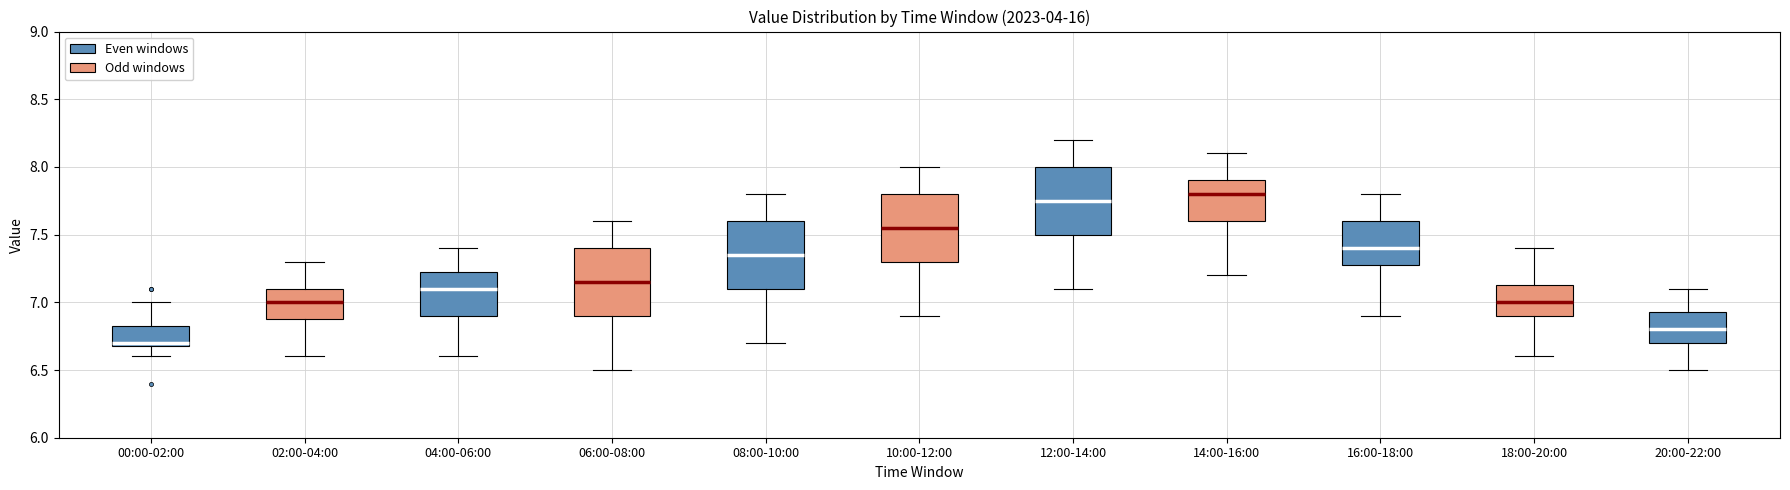

Reading left to right, transcribe this box plot: for each box, give where its median line is, the range the box spans, and where its two whiskers end, as read against the y-axis. The values are not printed on the chart, so give them approximately, as read against the axis.

00:00-02:00: median 6.70 (just above the box's lower edge), box 6.70 to 6.85, whiskers 6.60 to 7.00
02:00-04:00: median 7.00, box 6.90 to 7.10, whiskers 6.60 to 7.30
04:00-06:00: median 7.10, box 6.90 to 7.25, whiskers 6.60 to 7.40
06:00-08:00: median 7.15, box 6.90 to 7.40, whiskers 6.50 to 7.60
08:00-10:00: median 7.35, box 7.10 to 7.60, whiskers 6.70 to 7.80
10:00-12:00: median 7.55, box 7.30 to 7.80, whiskers 6.90 to 8.00
12:00-14:00: median 7.75, box 7.50 to 8.00, whiskers 7.10 to 8.20
14:00-16:00: median 7.80, box 7.60 to 7.90, whiskers 7.20 to 8.10
16:00-18:00: median 7.40, box 7.30 to 7.60, whiskers 6.90 to 7.80
18:00-20:00: median 7.00, box 6.90 to 7.15, whiskers 6.60 to 7.40
20:00-22:00: median 6.80, box 6.70 to 6.95, whiskers 6.50 to 7.10